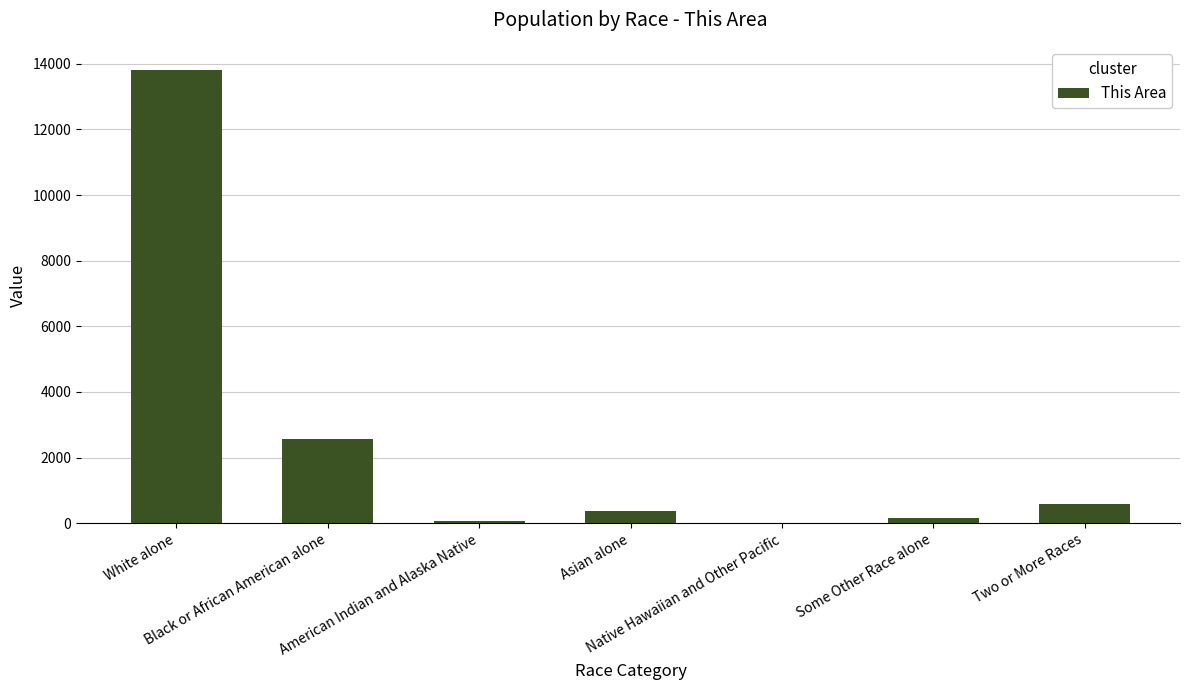

What is the sum of all values?

17603